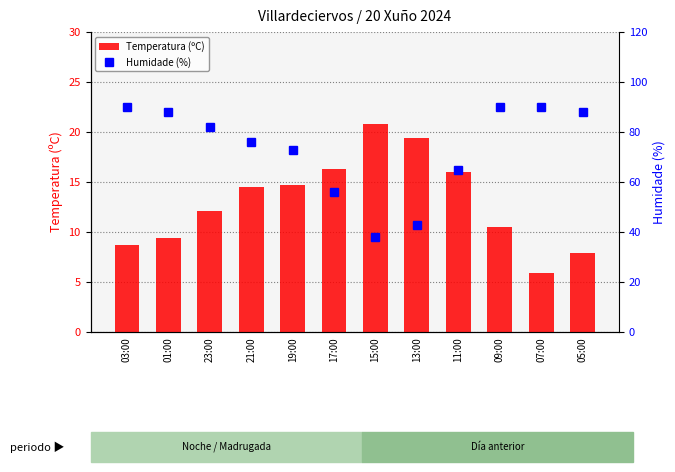

Reading left to right, what are all the values shown in this chart?

Temperatura (ºC): 03:00=8.7	01:00=9.4	23:00=12.1	21:00=14.5	19:00=14.7	17:00=16.3	15:00=20.8	13:00=19.4	11:00=16.0	09:00=10.5	07:00=5.9	05:00=7.9
Humidade (%): 03:00=90.0	01:00=88.0	23:00=82.0	21:00=76.0	19:00=73.0	17:00=56.0	15:00=38.0	13:00=43.0	11:00=65.0	09:00=90.0	07:00=90.0	05:00=88.0